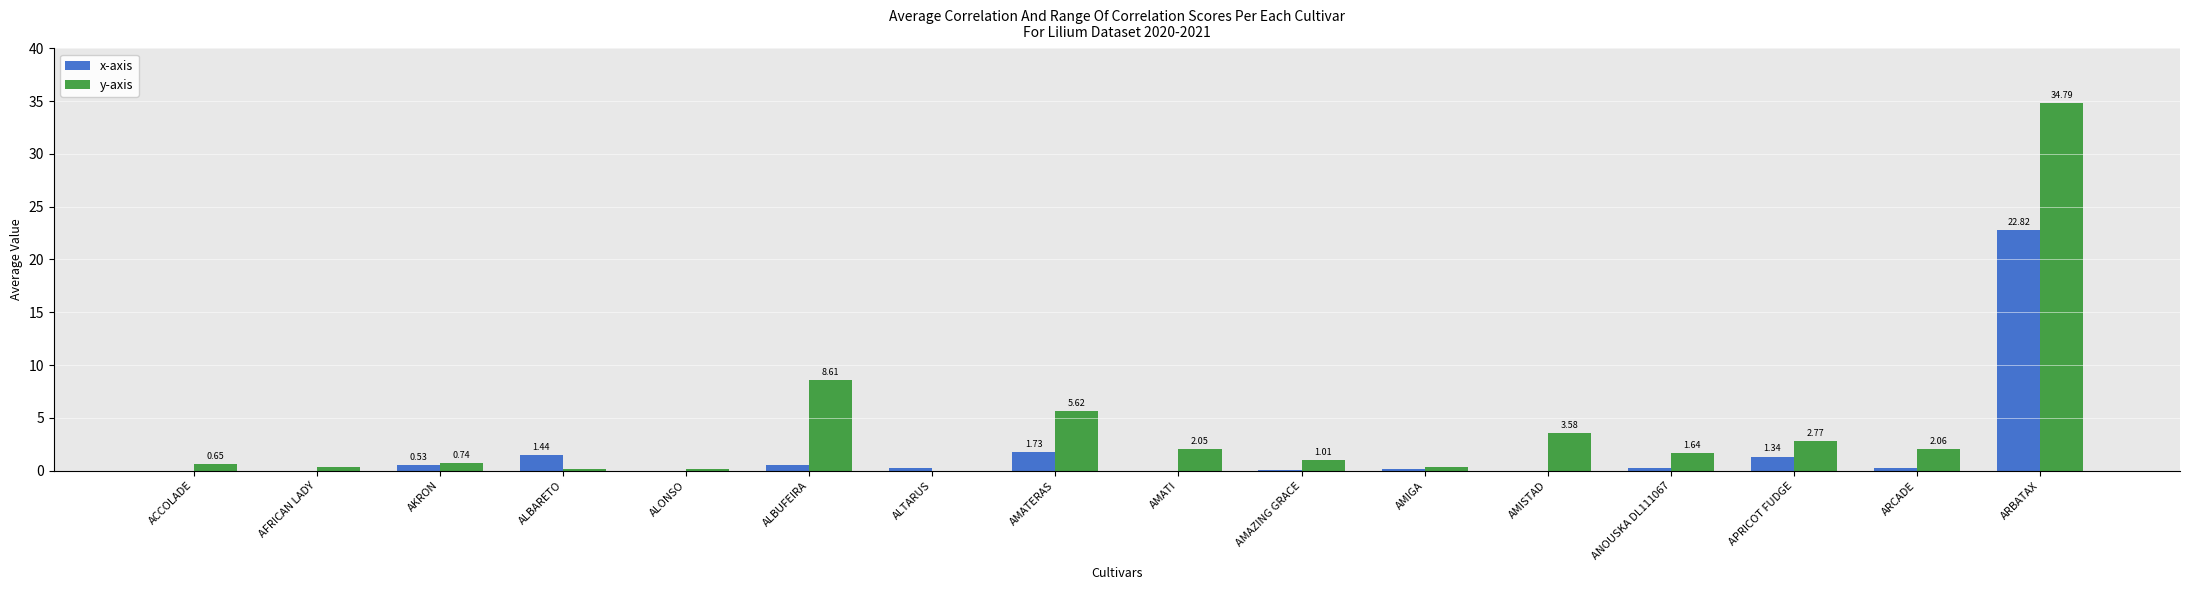

Between APRICOT FUDGE and ARBATAX, which series saw the biggest shift?

y-axis